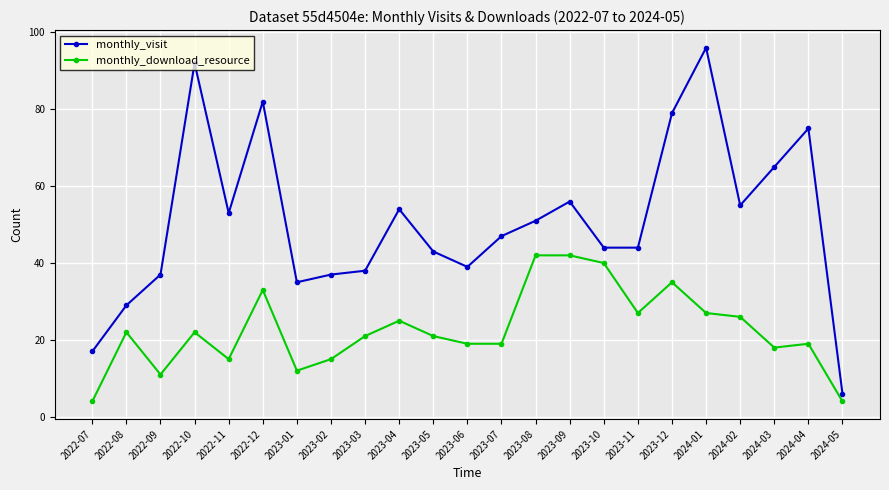

The monthly_visit series shows 91 at 2024-02. True or false?

False